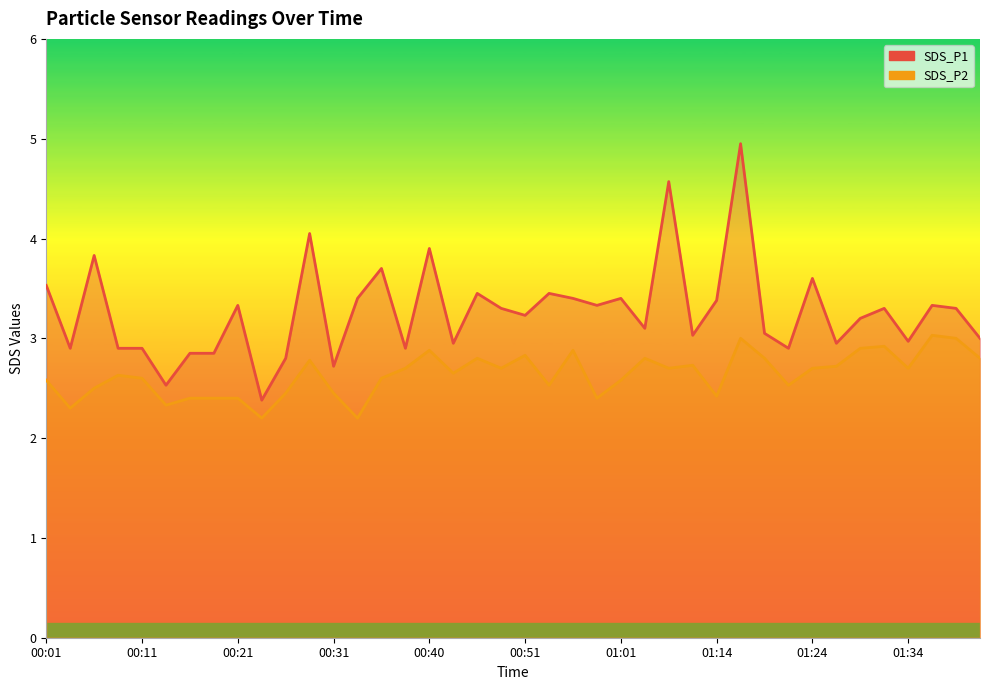

True or false: SDS_P1 and SDS_P2 intersect in this chart.

False